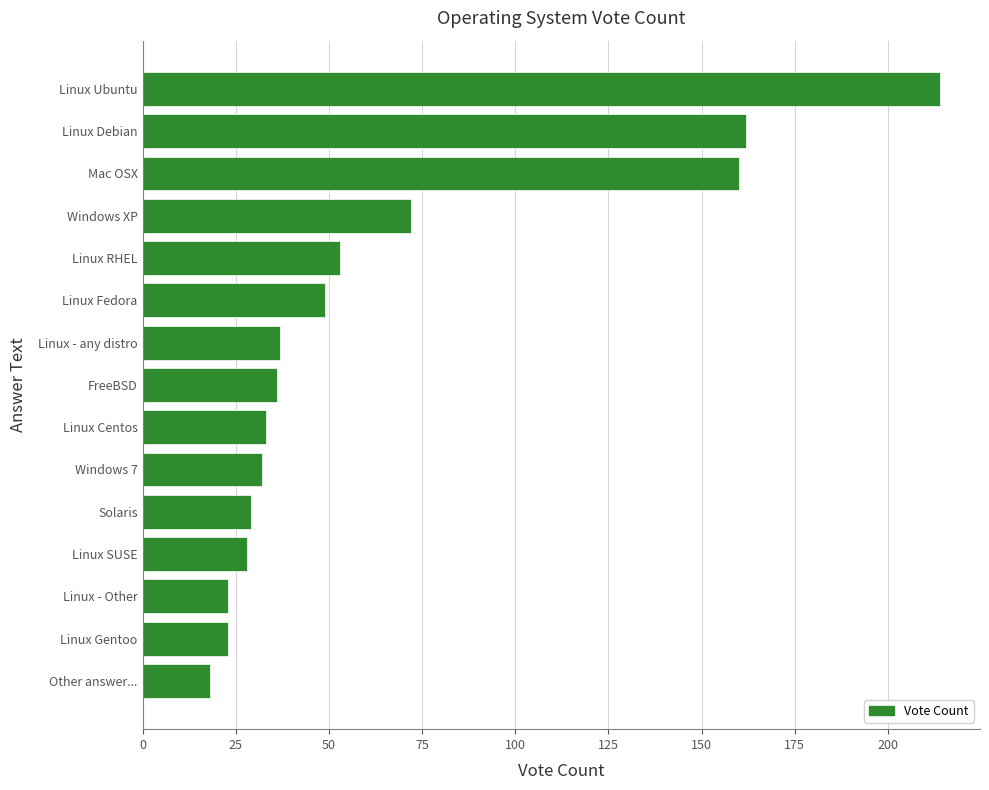

Which category has the lowest value across all series?

Other answer...